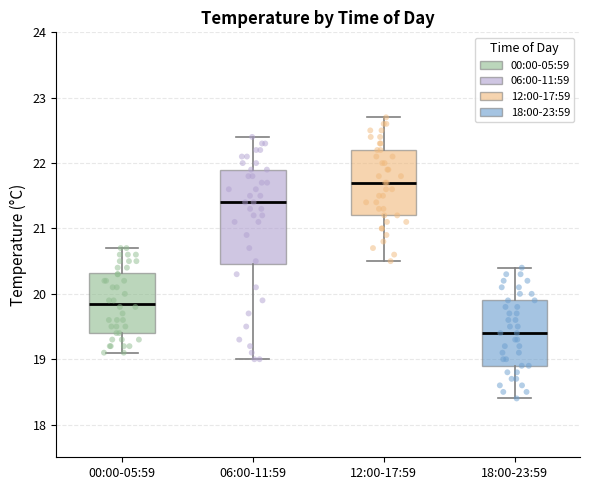

Where does the lower whisker of the box for 00:00-05:59 end on the y-axis? The values are not printed on the chart, so give them approximately, as read against the axis.

19.1